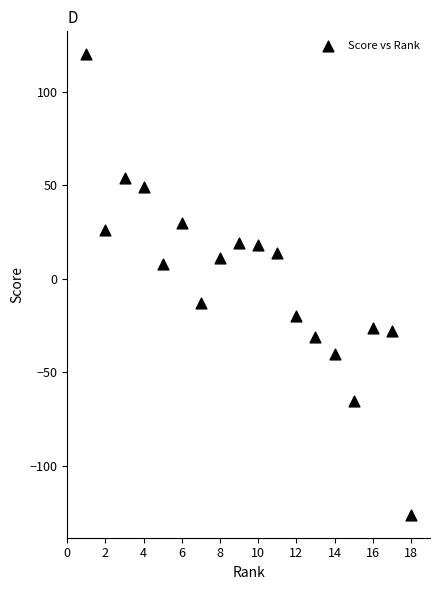

What is the range of Y values (max minus min)?

246